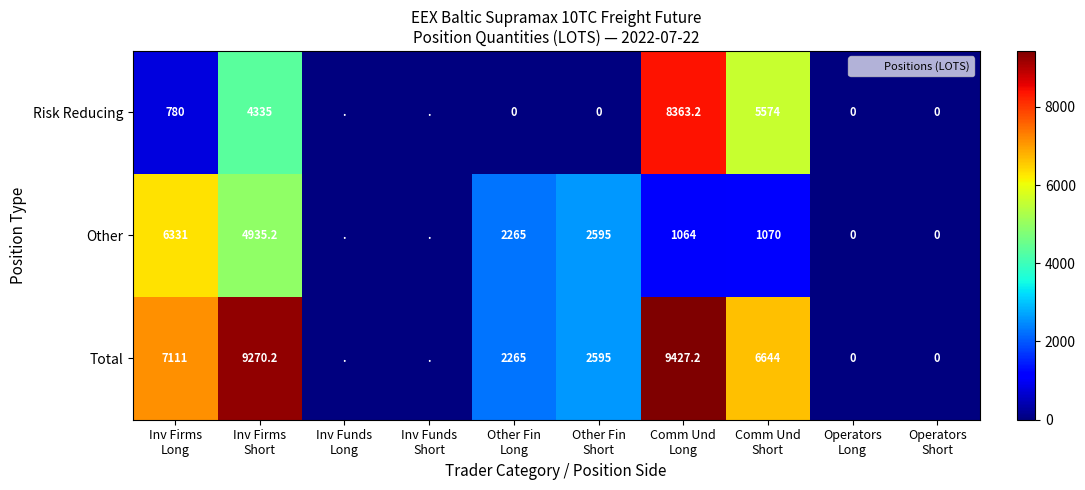

Which category has the highest value in the Other series?

Inv Firms Long